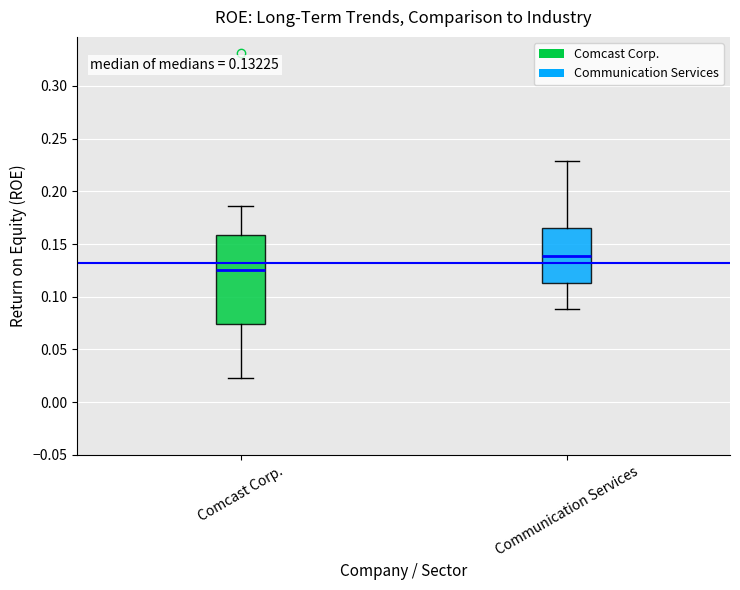

Which box's median line is the lowest?

Comcast Corp.